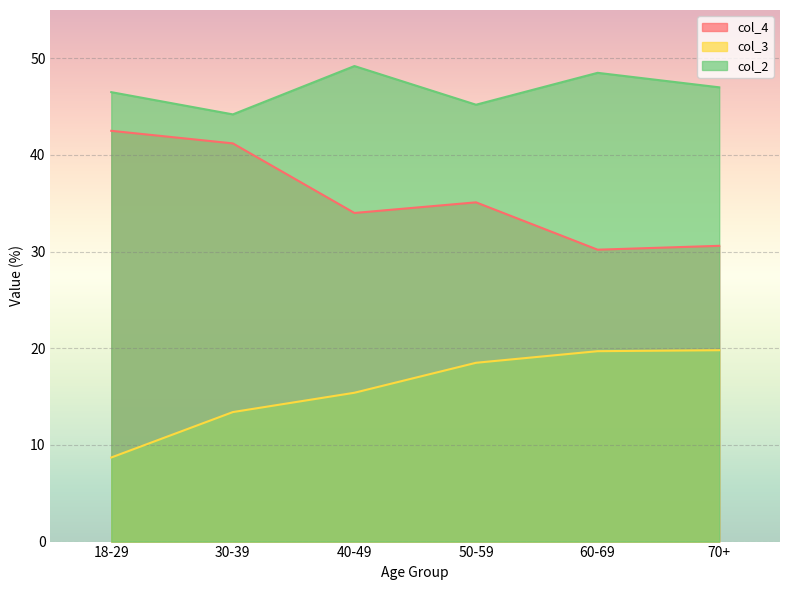

Is it true that col_2 equals 47.0 at 70+?

True